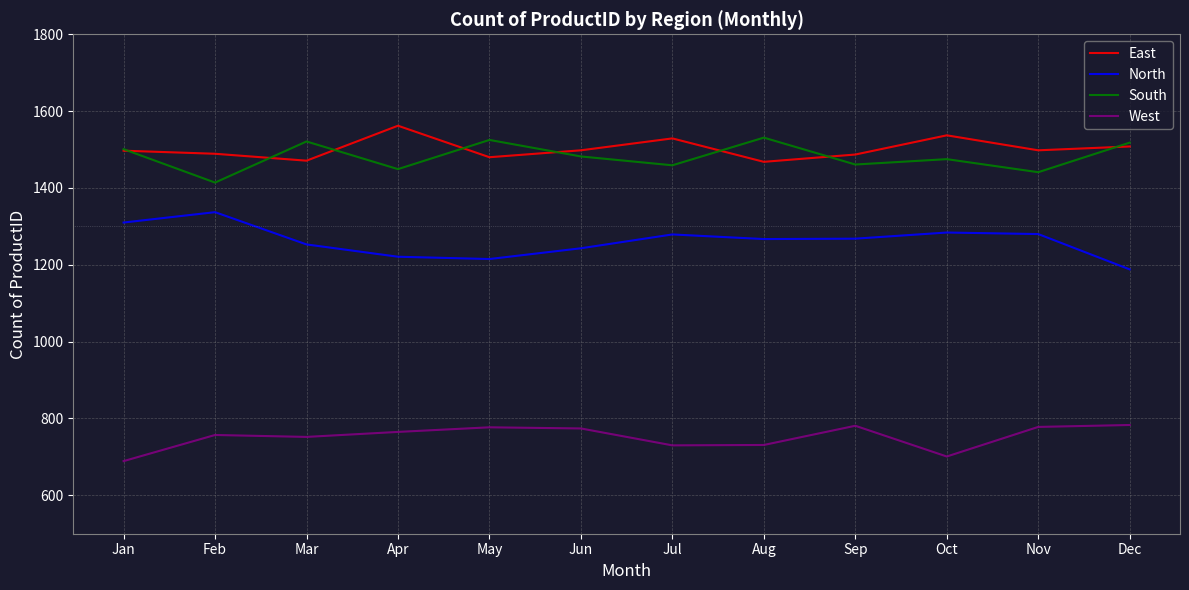

What is the highest value of the South series?

1531